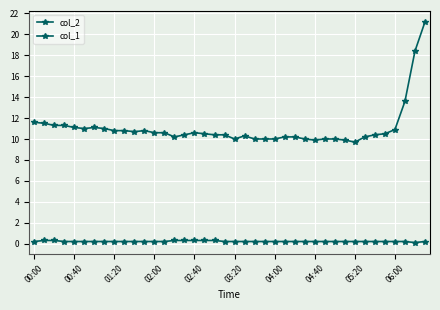

True or false: col_1 has more than 0 interior local peaks.

False